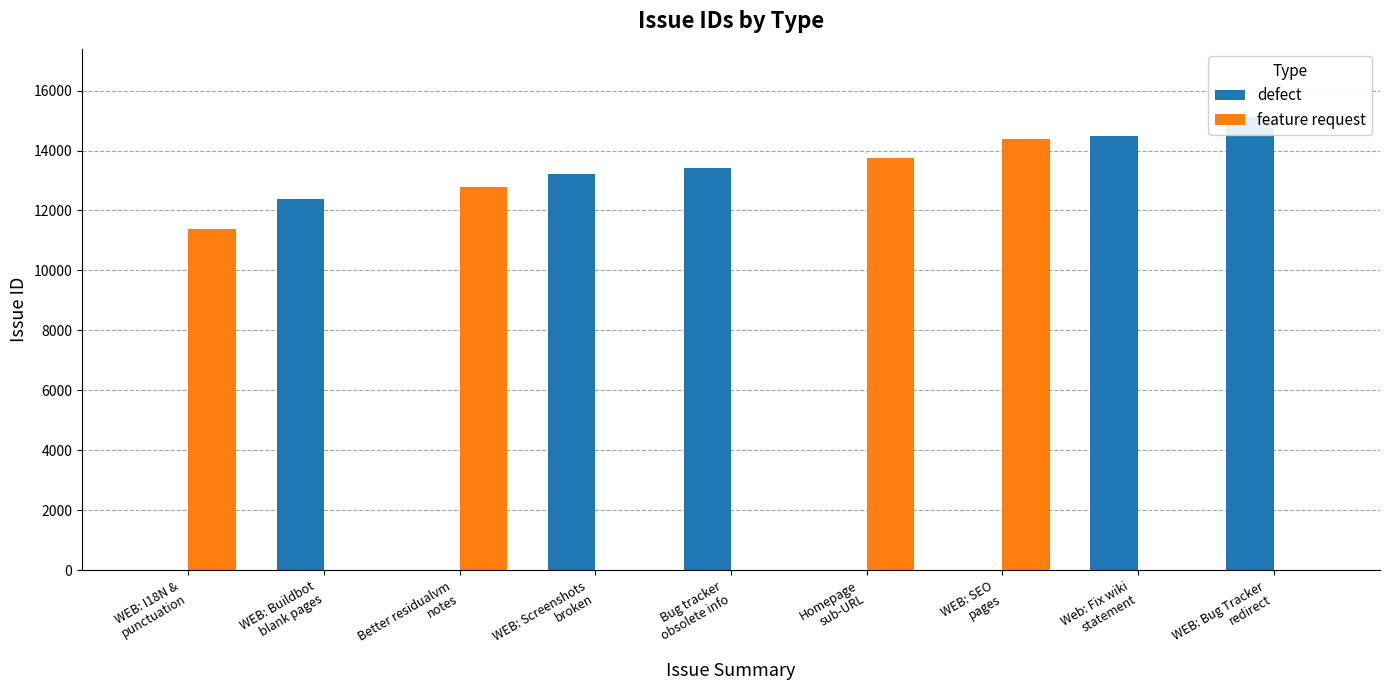

Rank the series at WEB: Buildbot
blank pages from highest to lowest value.

defect, feature request